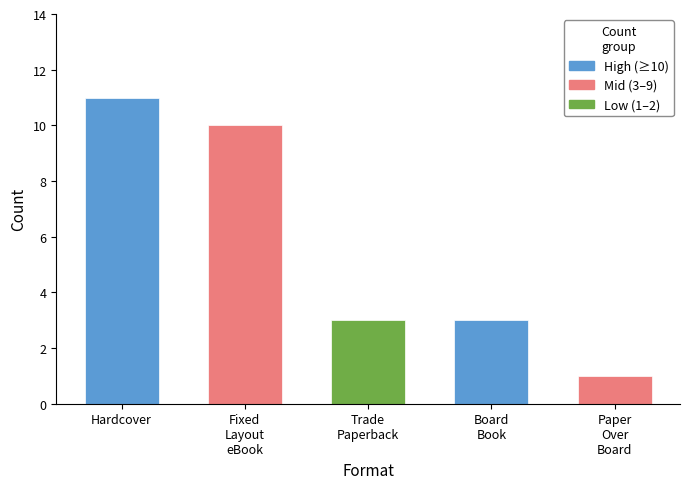

What is the greatest value displayed?

11